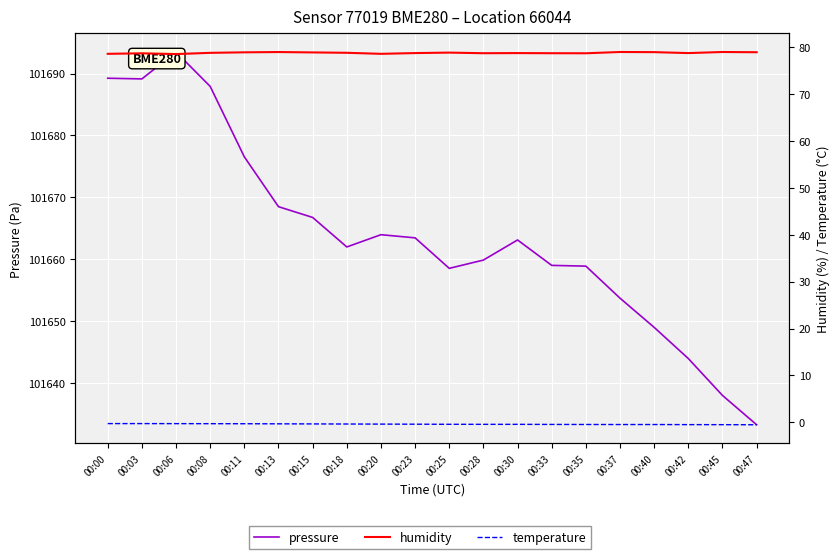

Is this an area chart (filled region under the line)?

No